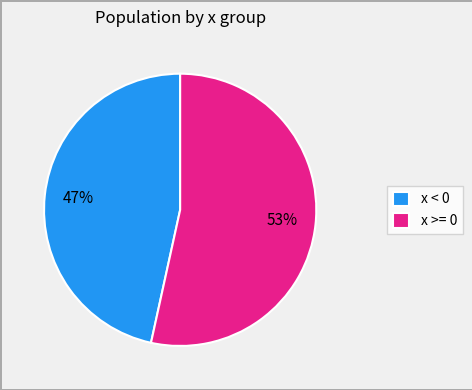

Is there a majority slice in this chart?

Yes